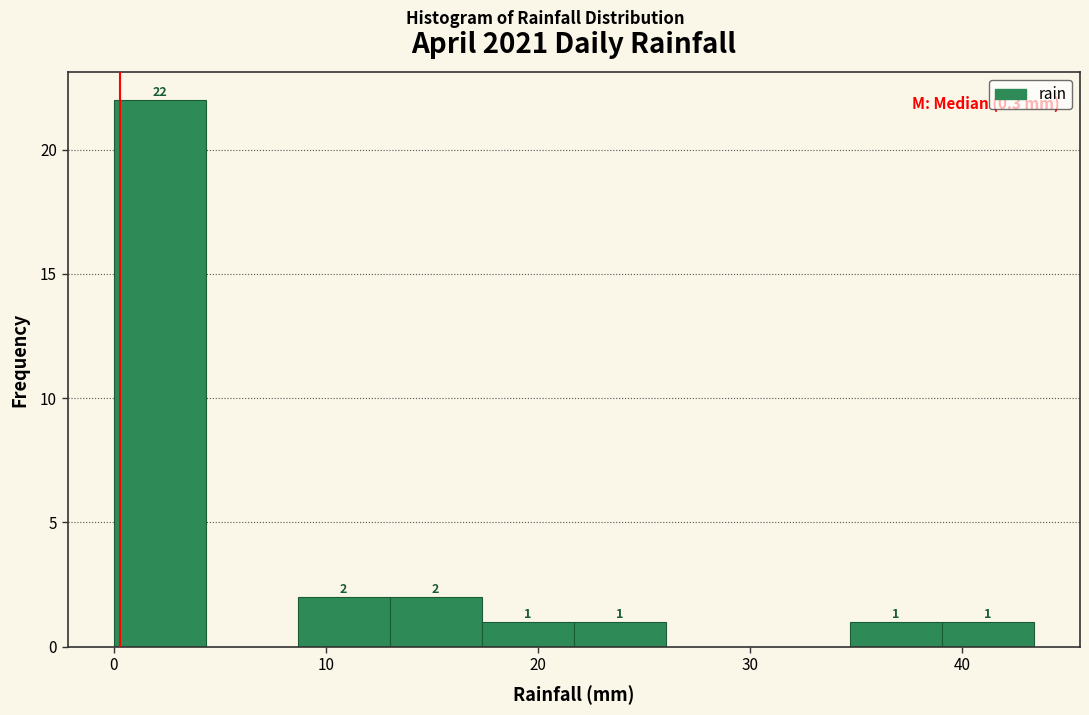

Over which range of the x-axis is the bar tallest?

0 to 4